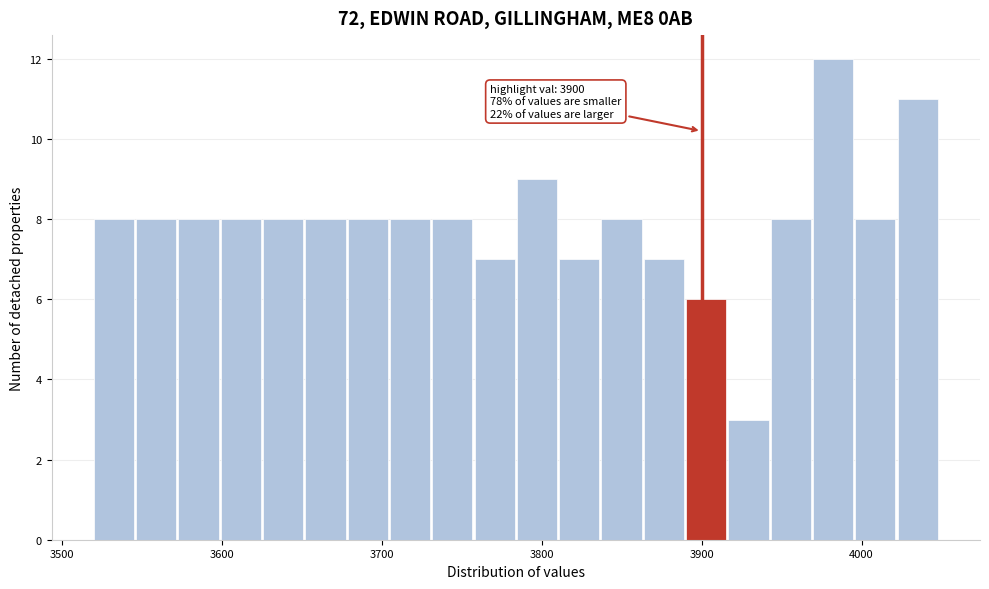

Read against the x-axis, roughly where is the centre of the tallest bar?

3980